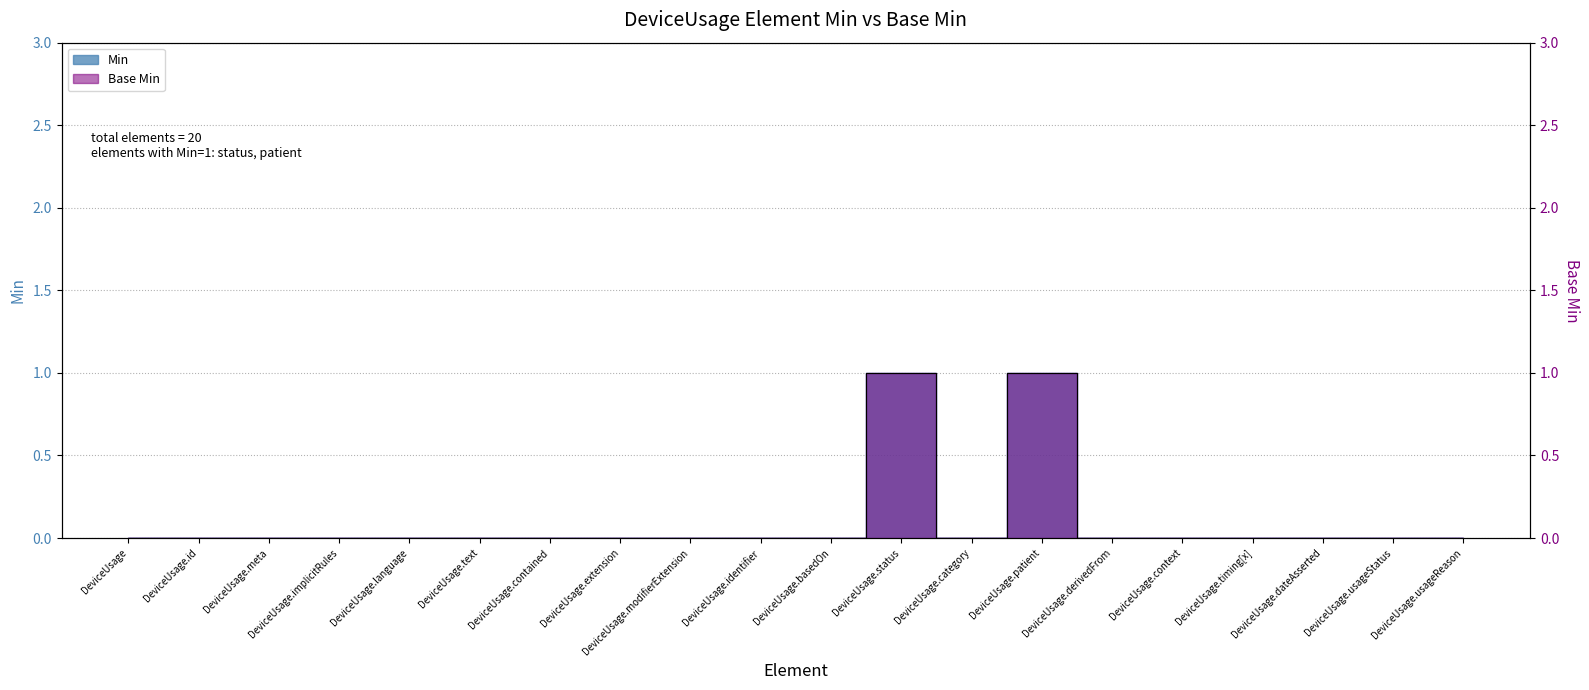

What is the label of the 14th point from the right?

DeviceUsage.contained